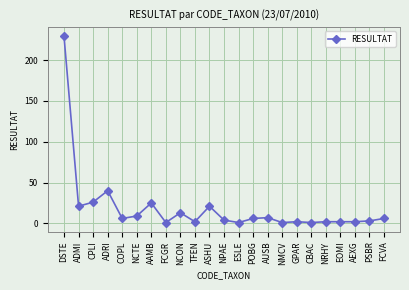

How many lines are shown in the chart?

1